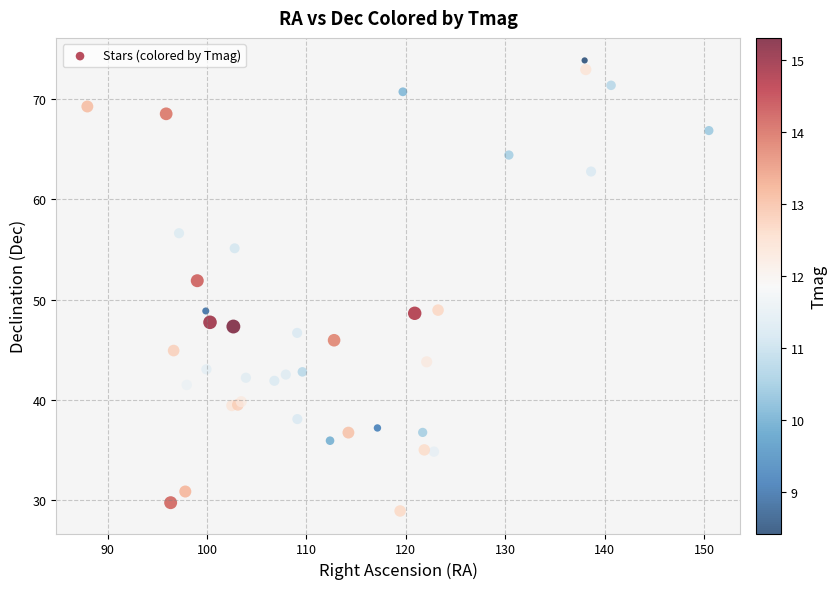

What Y value in the scatter plot is closest to 51?

51.9